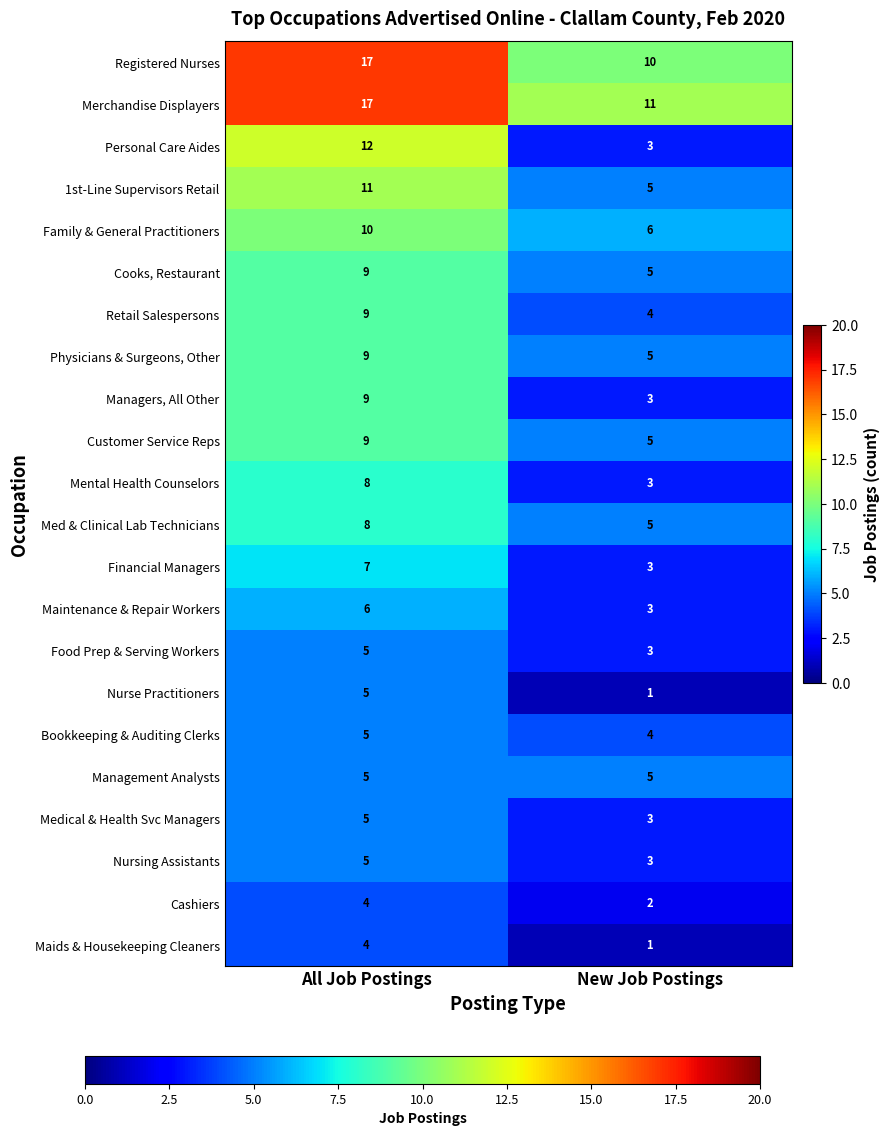

What value does the Retail Salespersons series have at All Job Postings?

9